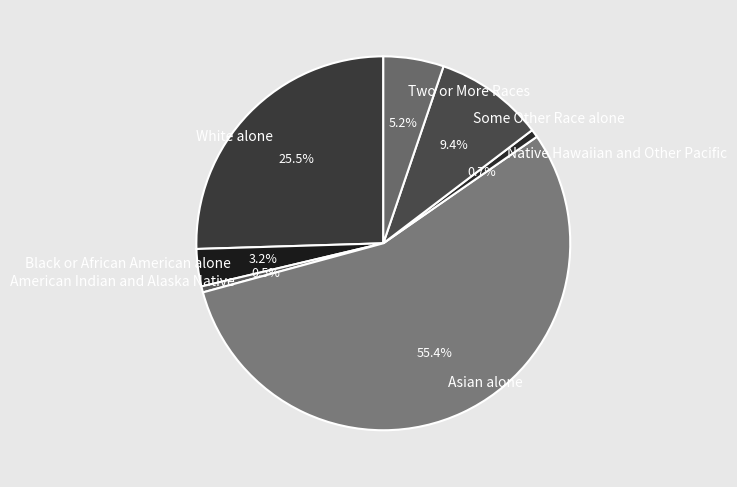

To the nearest percent, what is the difference between the largest and smallest slice percentages?

55%